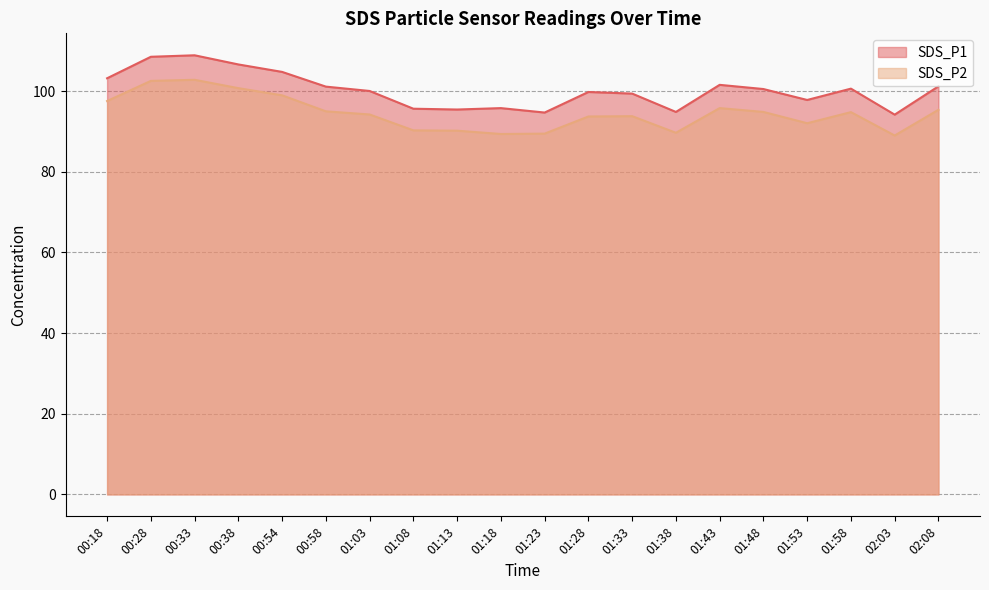

True or false: SDS_P2 and SDS_P1 intersect in this chart.

False